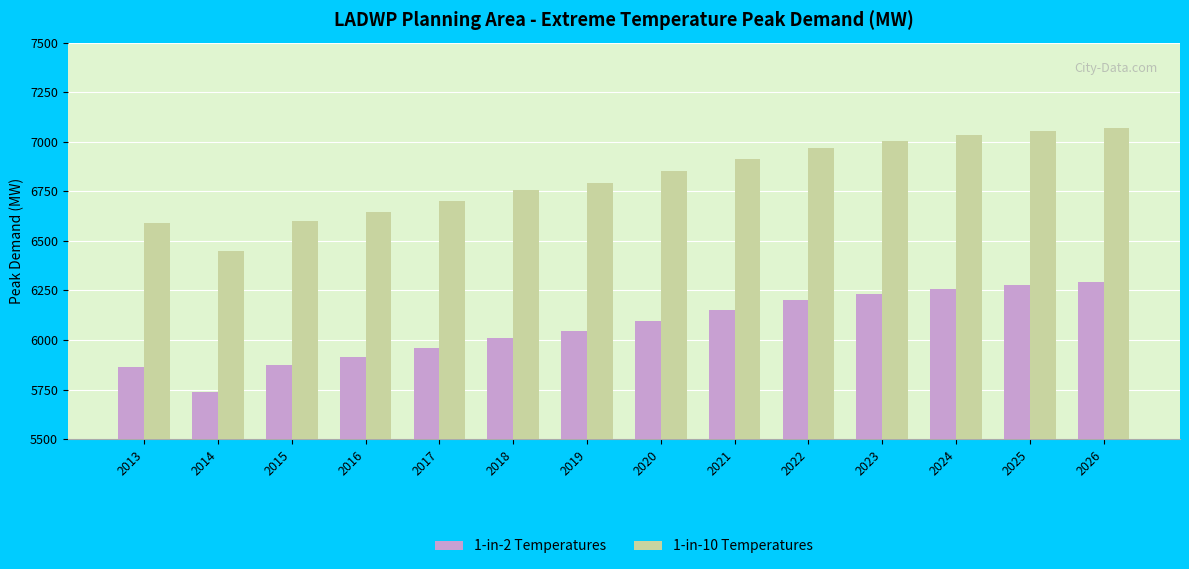

What is the difference between the maximum and minimum values in the 1-in-10 Temperatures series?

620.5